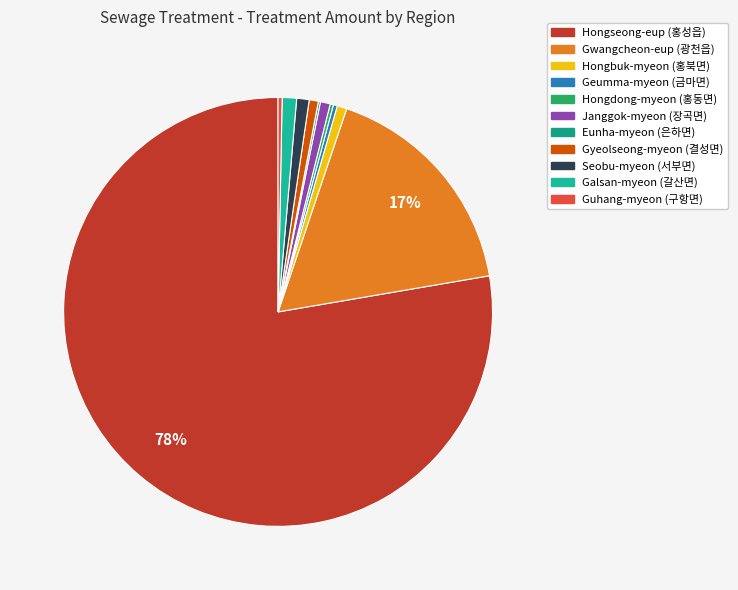

Is there a majority slice in this chart?

Yes